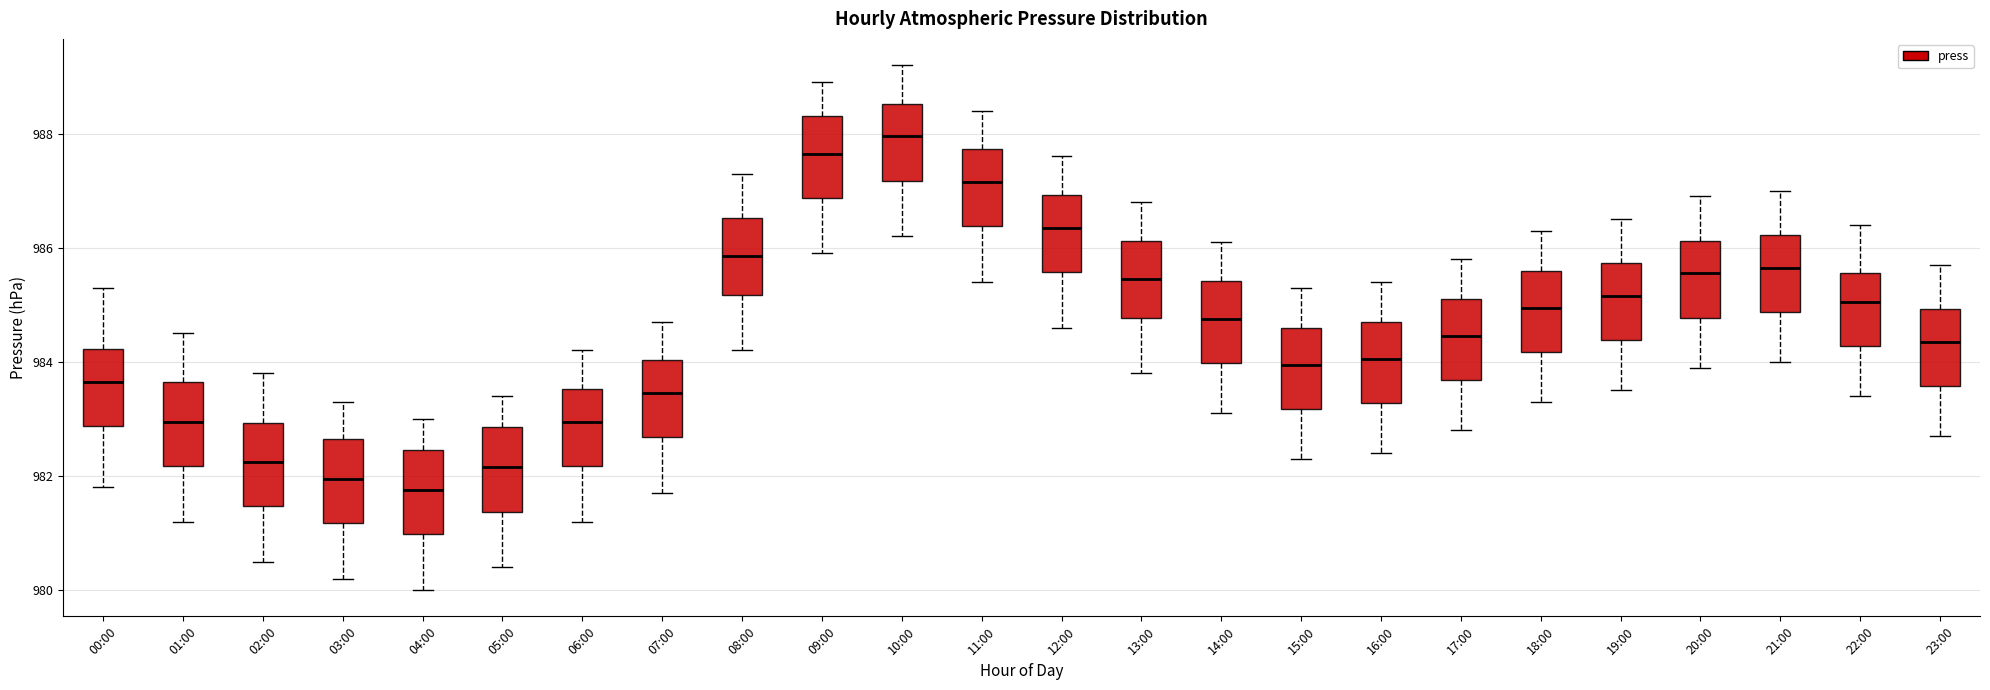

Reading left to right, read every box against the y-axis: the position of its median line, the range the box covers, and the ends of its whiskers. The values are not printed on the chart, so give them approximately, as read against the axis.

00:00: median 983.6, box 982.8 to 984.2, whiskers 981.8 to 985.4
01:00: median 983.0, box 982.2 to 983.6, whiskers 981.2 to 984.6
02:00: median 982.2, box 981.4 to 983.0, whiskers 980.6 to 983.8
03:00: median 982.0, box 981.2 to 982.6, whiskers 980.2 to 983.4
04:00: median 981.8, box 981.0 to 982.4, whiskers 980.0 to 983.0
05:00: median 982.2, box 981.4 to 982.8, whiskers 980.4 to 983.4
06:00: median 983.0, box 982.2 to 983.6, whiskers 981.2 to 984.2
07:00: median 983.4, box 982.6 to 984.0, whiskers 981.8 to 984.8
08:00: median 985.8, box 985.2 to 986.6, whiskers 984.2 to 987.4
09:00: median 987.6, box 986.8 to 988.4, whiskers 986.0 to 989.0
10:00: median 988.0, box 987.2 to 988.6, whiskers 986.2 to 989.2
11:00: median 987.2, box 986.4 to 987.8, whiskers 985.4 to 988.4
12:00: median 986.4, box 985.6 to 987.0, whiskers 984.6 to 987.6
13:00: median 985.4, box 984.8 to 986.2, whiskers 983.8 to 986.8
14:00: median 984.8, box 984.0 to 985.4, whiskers 983.2 to 986.2
15:00: median 984.0, box 983.2 to 984.6, whiskers 982.4 to 985.4
16:00: median 984.0, box 983.2 to 984.8, whiskers 982.4 to 985.4
17:00: median 984.4, box 983.6 to 985.2, whiskers 982.8 to 985.8
18:00: median 985.0, box 984.2 to 985.6, whiskers 983.4 to 986.4
19:00: median 985.2, box 984.4 to 985.8, whiskers 983.6 to 986.6
20:00: median 985.6, box 984.8 to 986.2, whiskers 984.0 to 987.0
21:00: median 985.6, box 984.8 to 986.2, whiskers 984.0 to 987.0
22:00: median 985.0, box 984.2 to 985.6, whiskers 983.4 to 986.4
23:00: median 984.4, box 983.6 to 985.0, whiskers 982.8 to 985.8